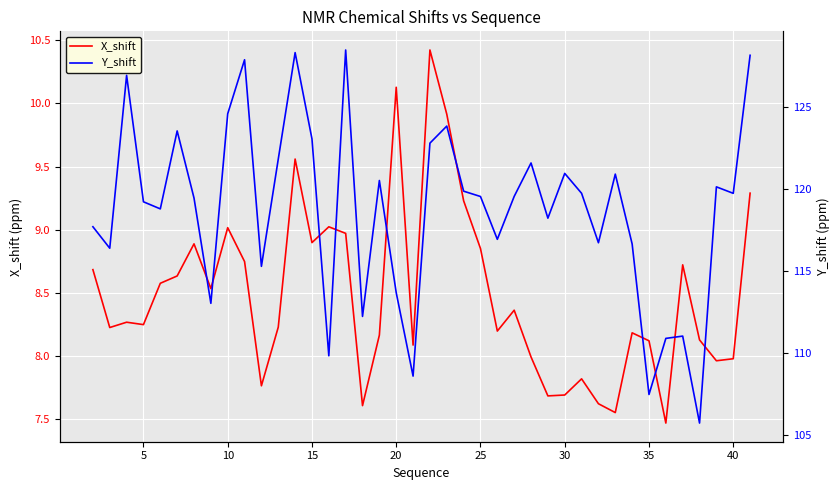

What is the total value across all series at 25?

132.2